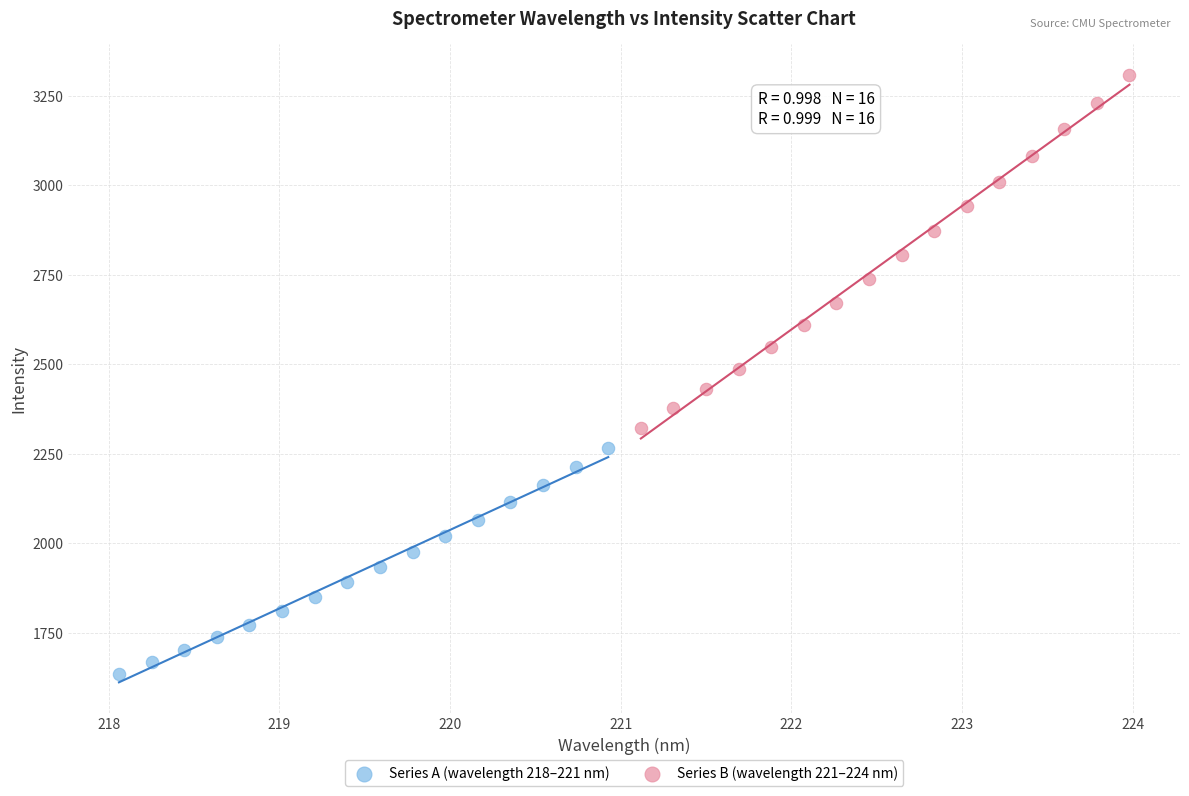

Which series has the largest Y range (max minus min)?

Series B (wavelength 221–224 nm)